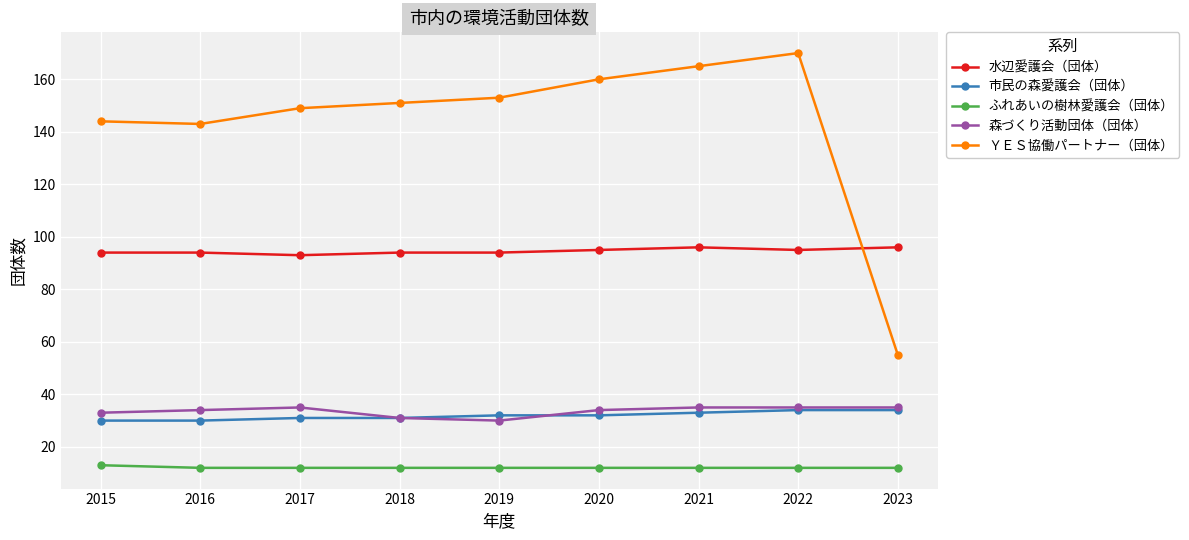

What is the difference between the maximum and second lowest values in the 水辺愛護会（団体） series?

2